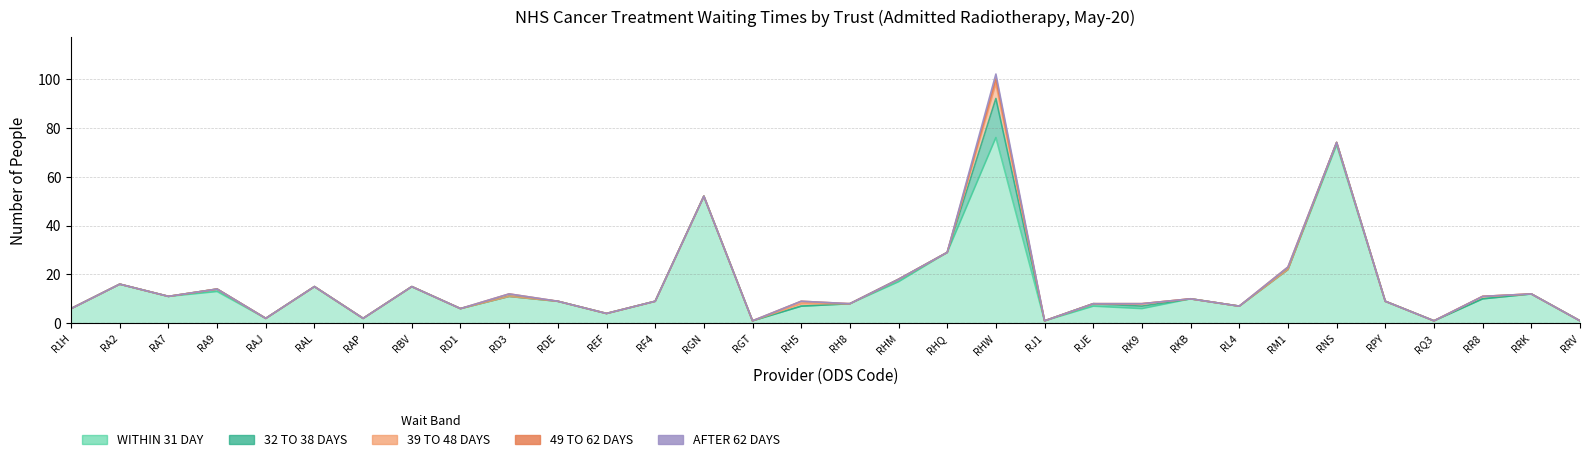

True or false: 49 TO 62 DAYS has more than 2 interior local peaks.

True